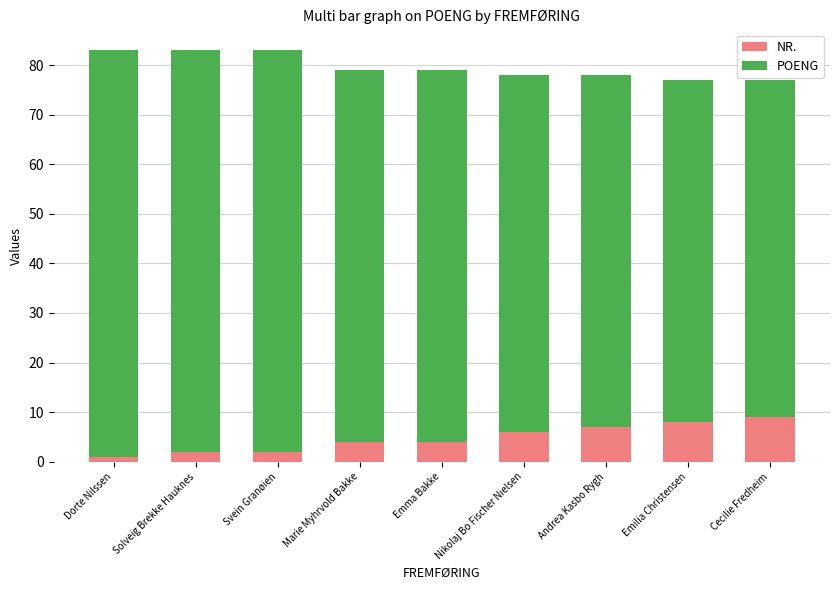

Are the bars grouped side by side (vs. stacked)?

No